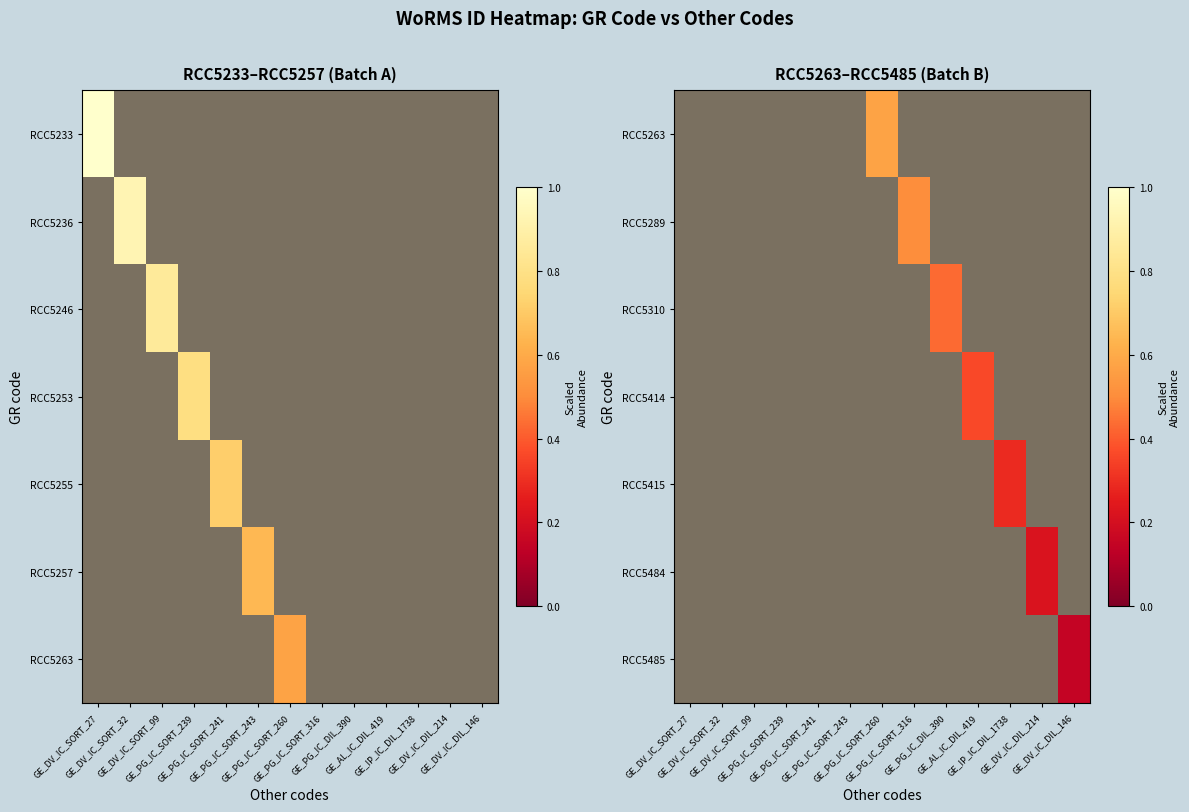

List the series in order of their peak value, highest first.

RCC5263, RCC5289, RCC5310, RCC5414, RCC5415, RCC5484, RCC5485